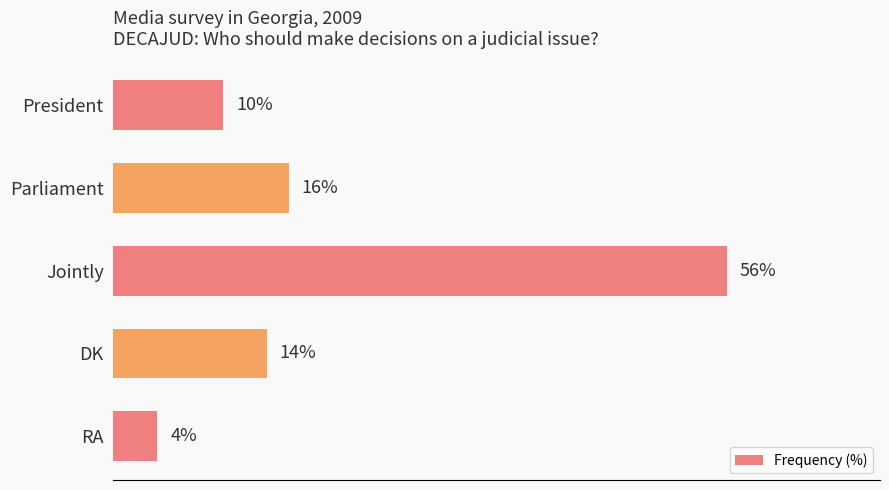

Which category has the lowest value across all series?

RA